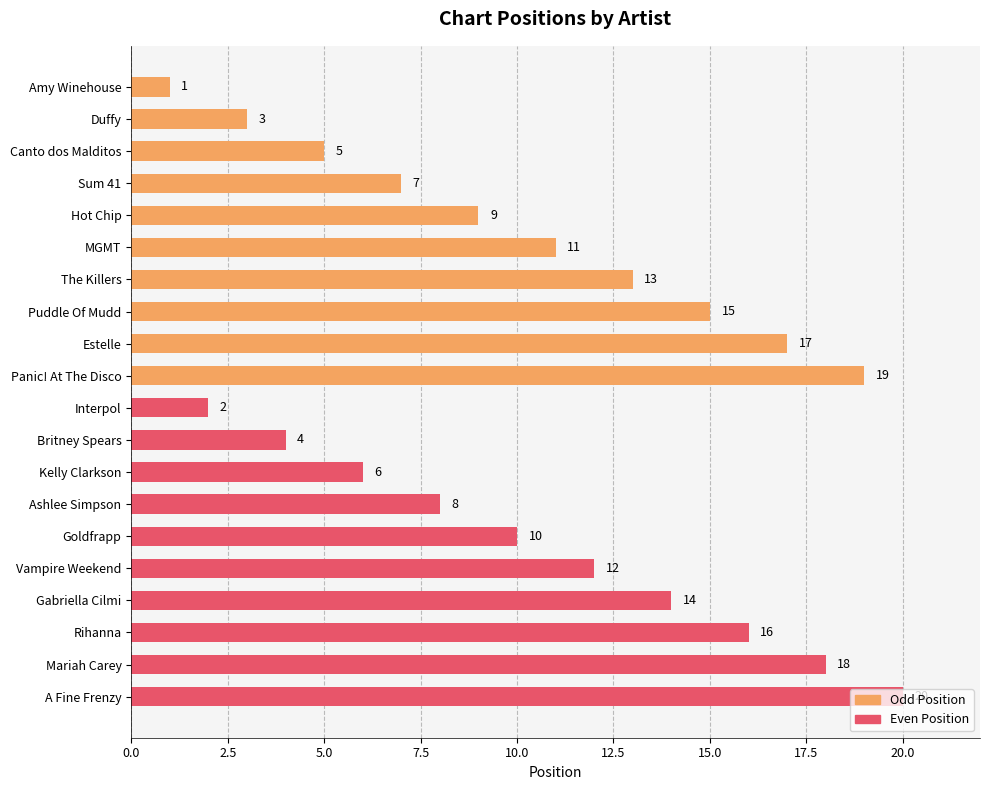

Which series has the widest spread of values?

Odd Position